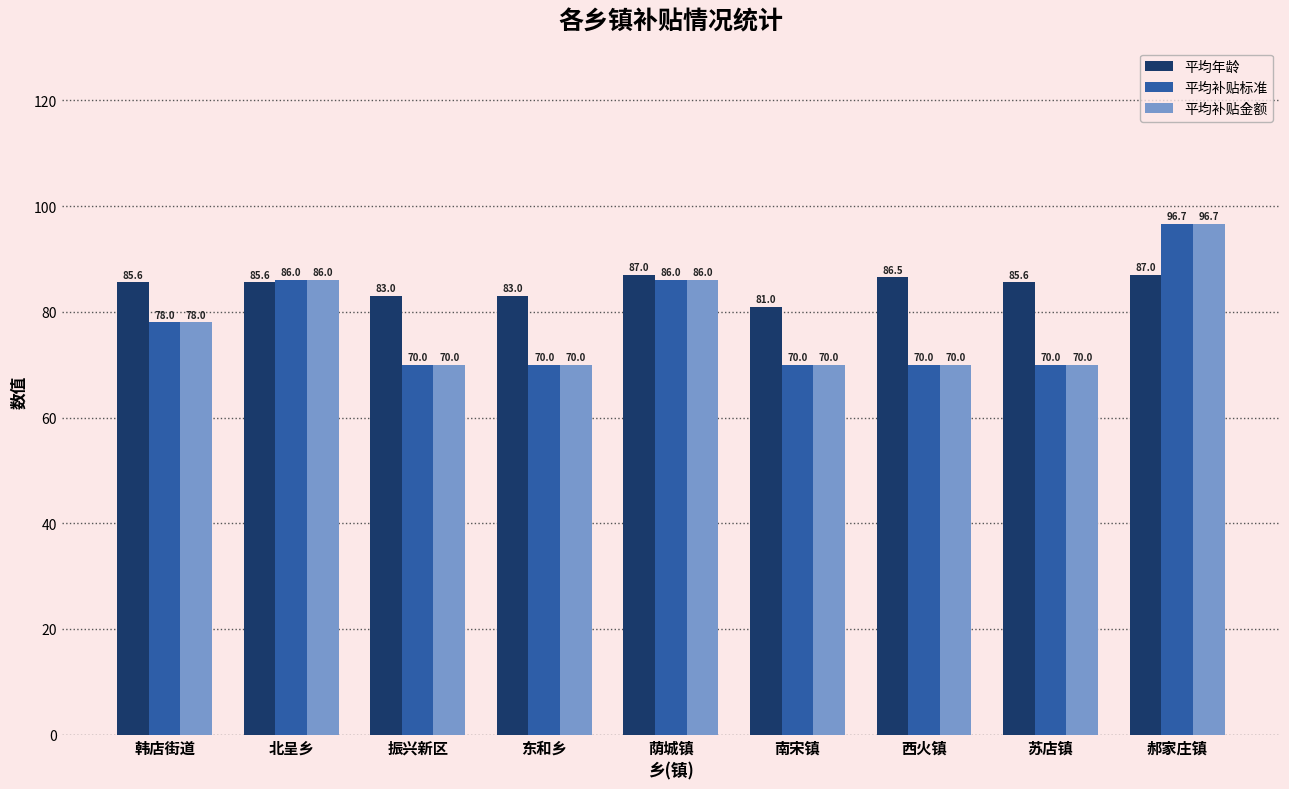

What is the greatest value displayed?

96.7